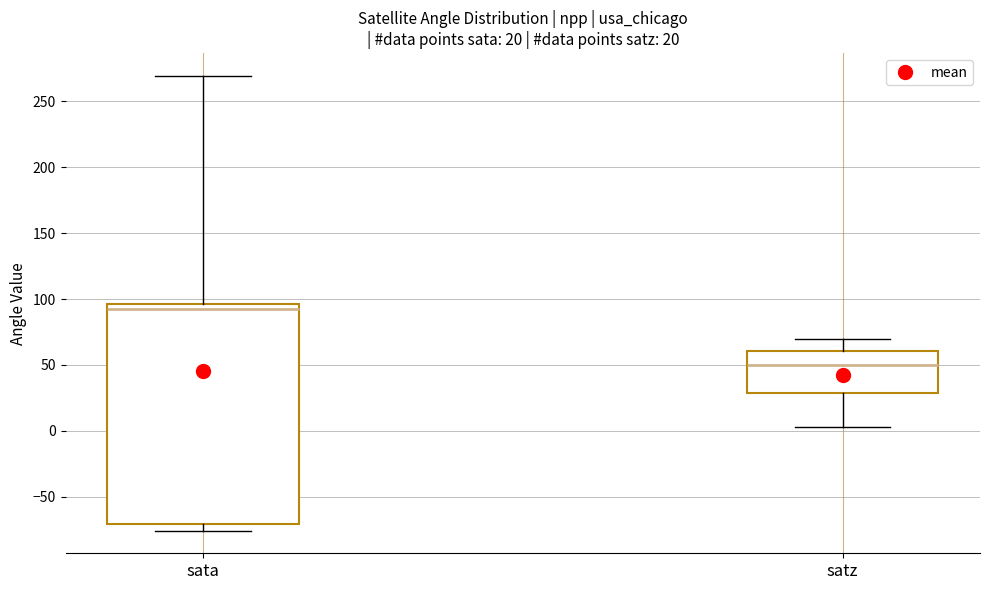

Which box's median line is the lowest?

satz